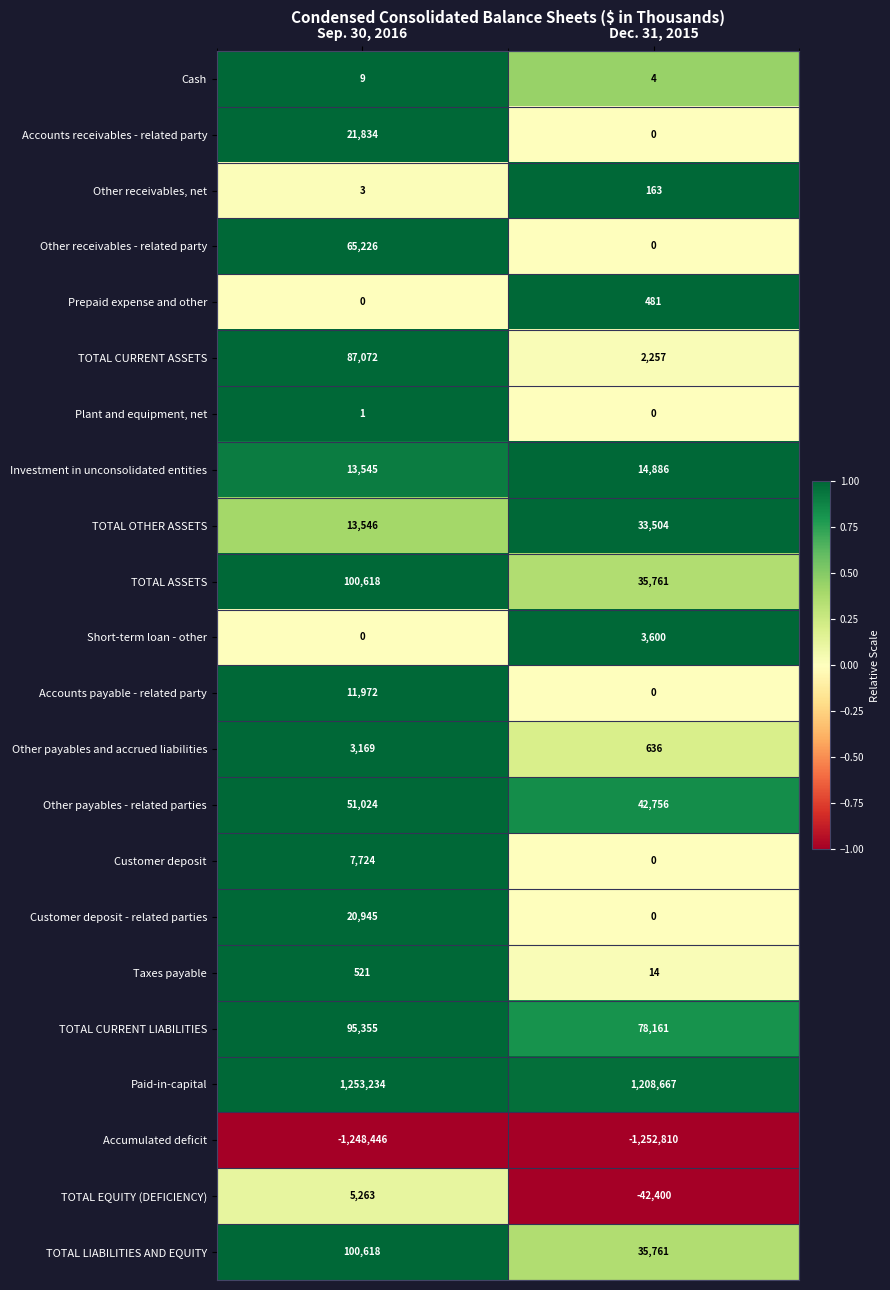

Which series has the largest total across all categories?

Paid-in-capital